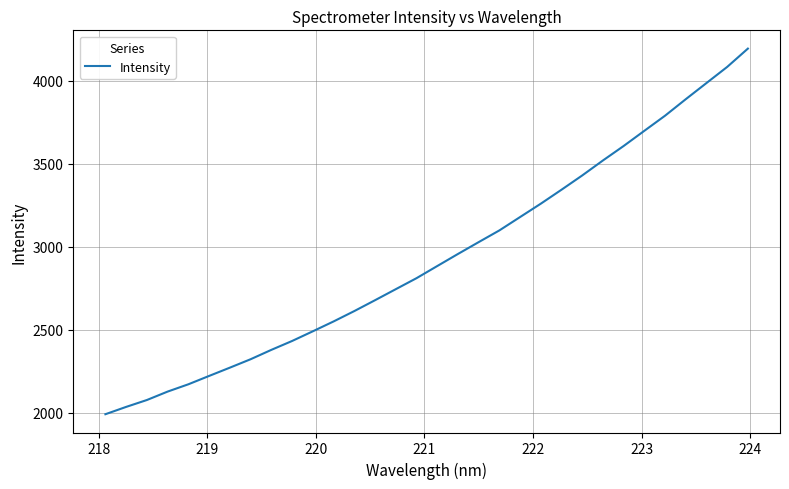

What is the greatest value displayed?

4193.7